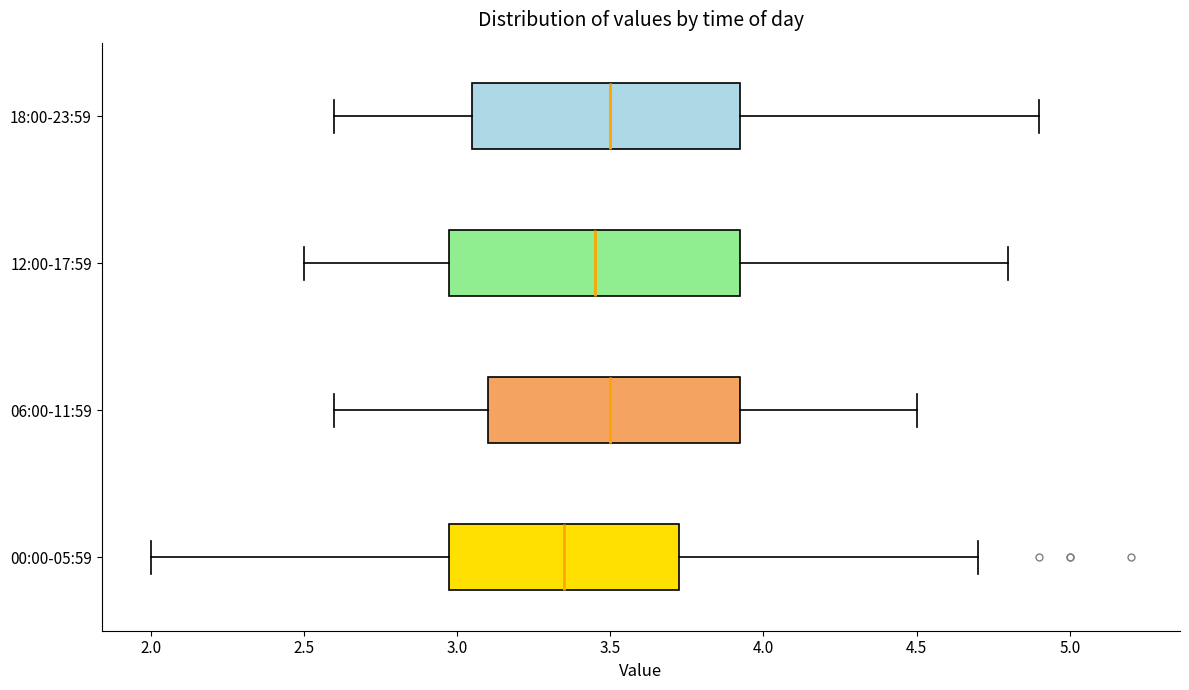

Reading bottom to top, transcribe this box plot: for each box, give where its median line is, the range the box spans, and where its two whiskers end, as read against the x-axis. The values are not printed on the chart, so give them approximately, as read against the axis.

00:00-05:59: median 3.35, box 3.00 to 3.75, whiskers 2.00 to 4.70
06:00-11:59: median 3.50, box 3.10 to 3.95, whiskers 2.60 to 4.50
12:00-17:59: median 3.45, box 3.00 to 3.95, whiskers 2.50 to 4.80
18:00-23:59: median 3.50, box 3.05 to 3.95, whiskers 2.60 to 4.90